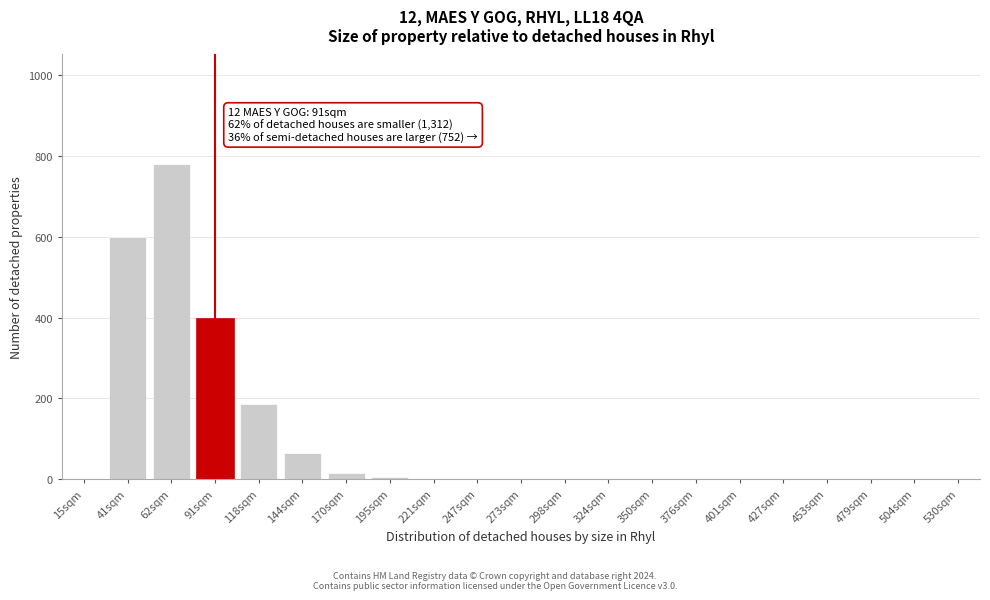

True or false: the data shows 0 at 273sqm.

True